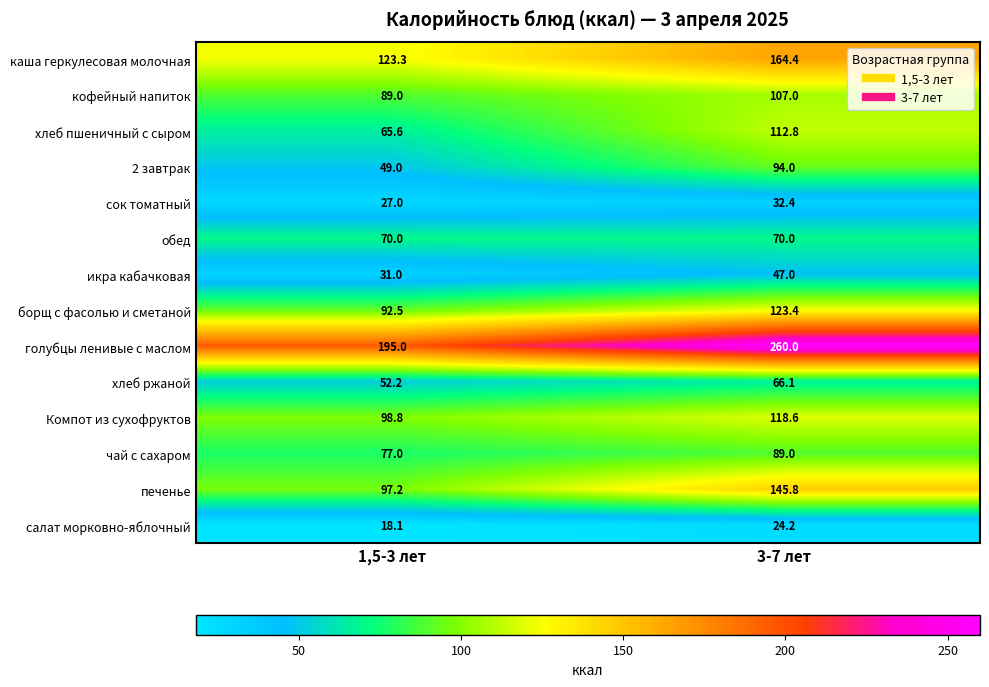

Which category has the lowest value across all series?

1,5-3 лет